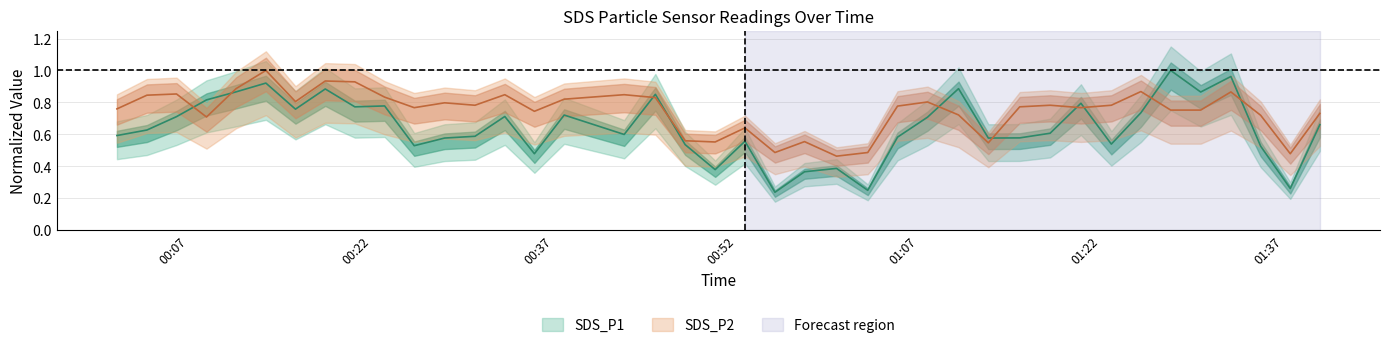

How many distinct data groups are displayed?

2